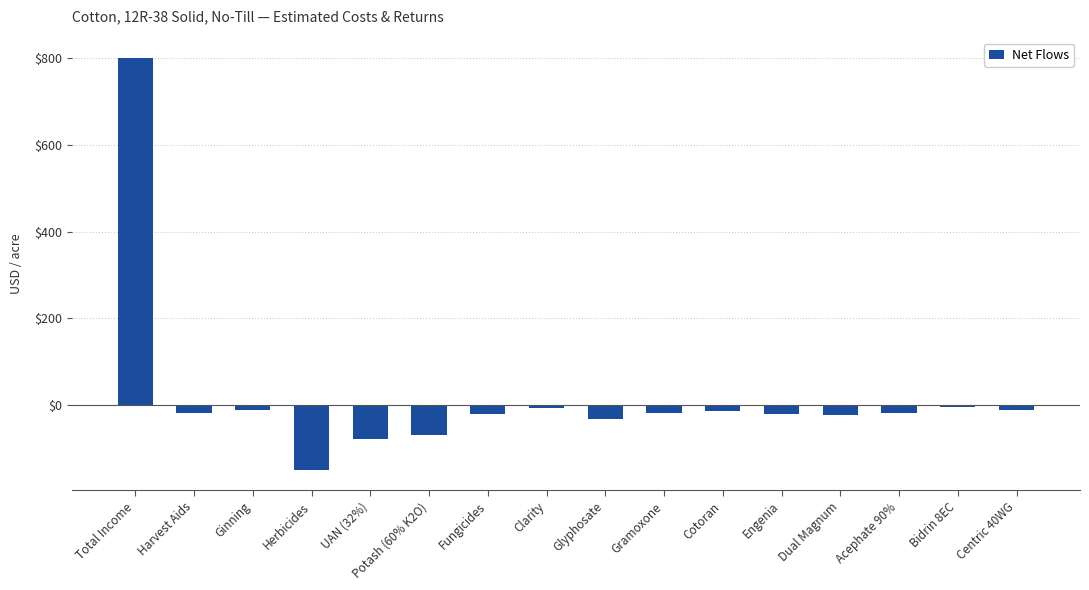

True or false: the data shows -149.0 at Herbicides.

True